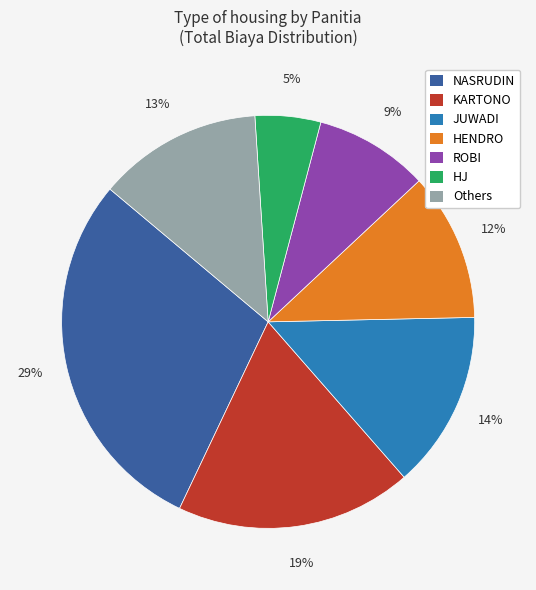

Count the number of slices in the pie.

7